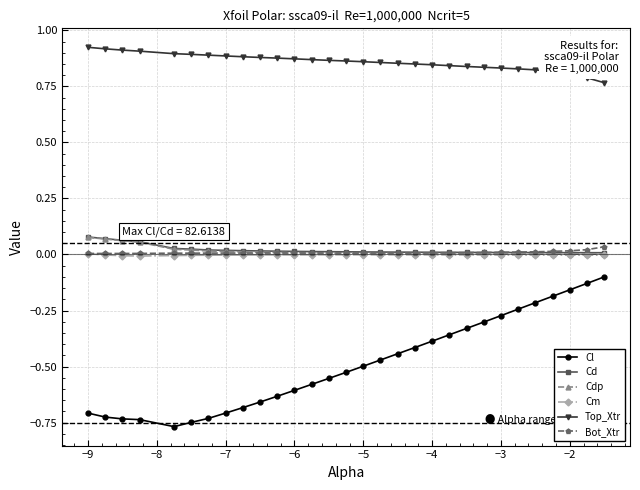

Which series has the largest range (max minus min)?

Cl